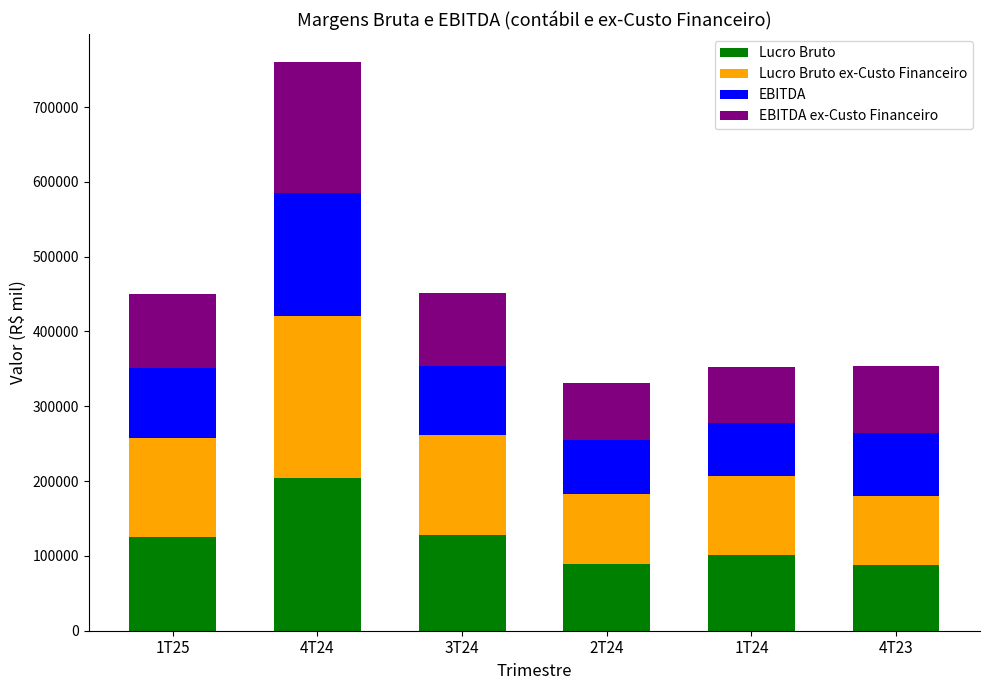

At which label does Lucro Bruto reach its peak?

4T24